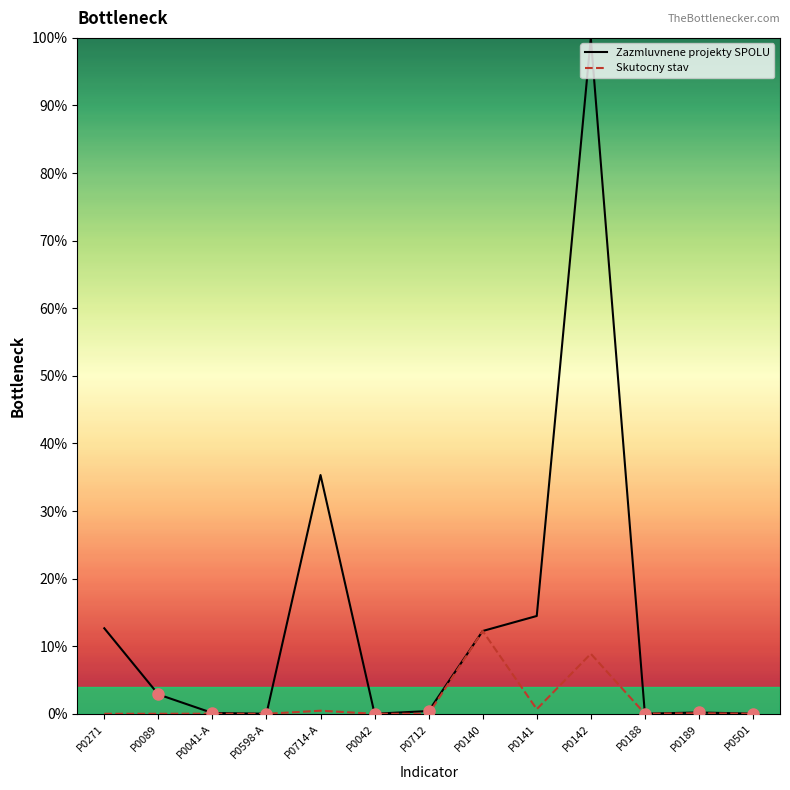

True or false: Zazmluvnene projekty SPOLU has a value of 2.9 at P0089.

True